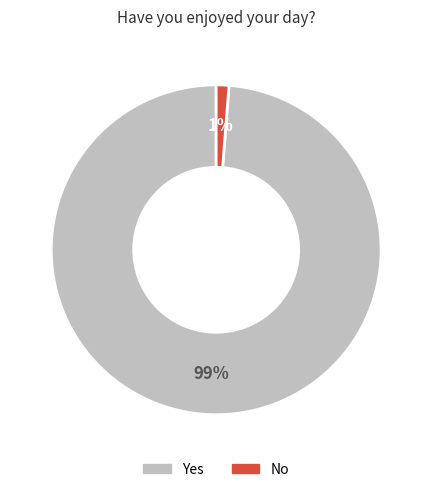

What percentage is the Yes slice, to the nearest percent?

99%